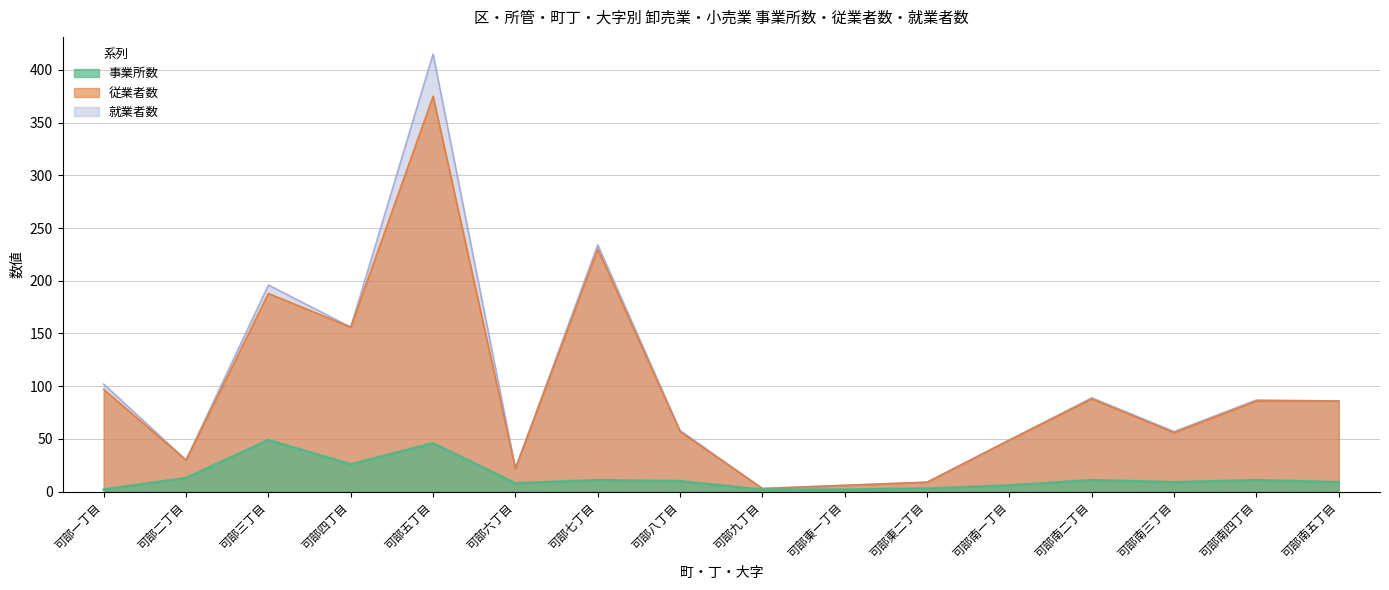

Reading right to left, list all the values displayed in this chart.

事業所数: 可部南五丁目=9	可部南四丁目=11	可部南三丁目=9	可部南二丁目=11	可部南一丁目=6	可部東二丁目=3	可部東一丁目=2	可部九丁目=2	可部八丁目=10	可部七丁目=11	可部六丁目=8	可部五丁目=46	可部四丁目=26	可部三丁目=49	可部二丁目=13	可部一丁目=2
従業者数: 可部南五丁目=86	可部南四丁目=86	可部南三丁目=56	可部南二丁目=88	可部南一丁目=49	可部東二丁目=9	可部東一丁目=6	可部九丁目=3	可部八丁目=57	可部七丁目=230	可部六丁目=22	可部五丁目=375	可部四丁目=156	可部三丁目=188	可部二丁目=30	可部一丁目=97
就業者数: 可部南五丁目=86	可部南四丁目=87	可部南三丁目=57	可部南二丁目=89	可部南一丁目=49	可部東二丁目=9	可部東一丁目=6	可部九丁目=3	可部八丁目=58	可部七丁目=234	可部六丁目=22	可部五丁目=415	可部四丁目=156	可部三丁目=196	可部二丁目=30	可部一丁目=102